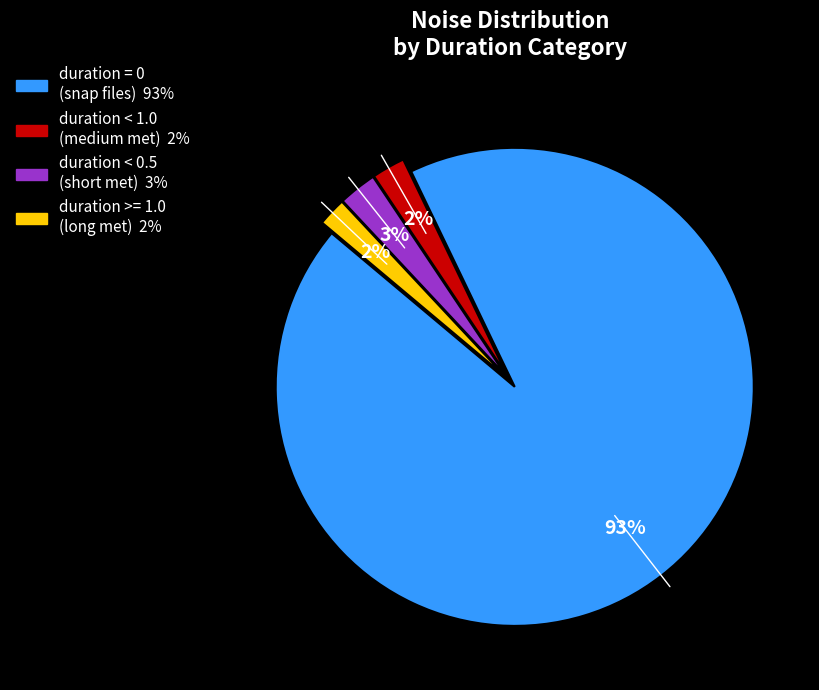

Is there a majority slice in this chart?

Yes